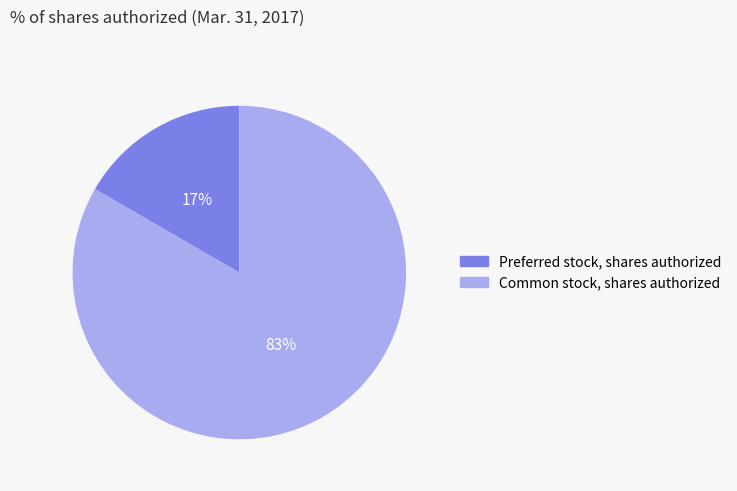

Between Common stock, shares authorized and Preferred stock, shares authorized, which is larger?

Common stock, shares authorized